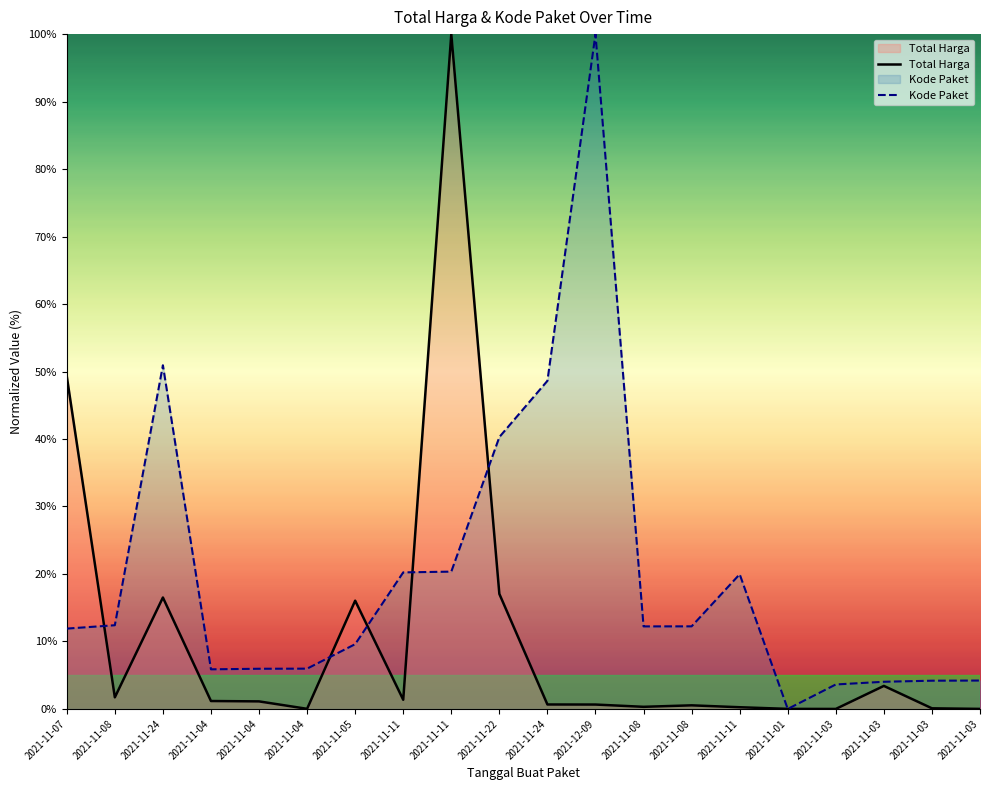

At which category does Total Harga reach its first local peak?

2021-11-24